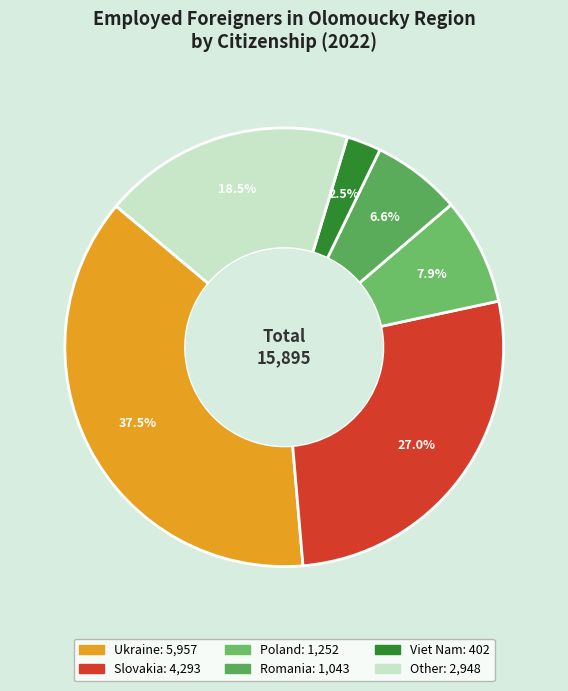

Is it true that Poland is 1% of the pie?

False